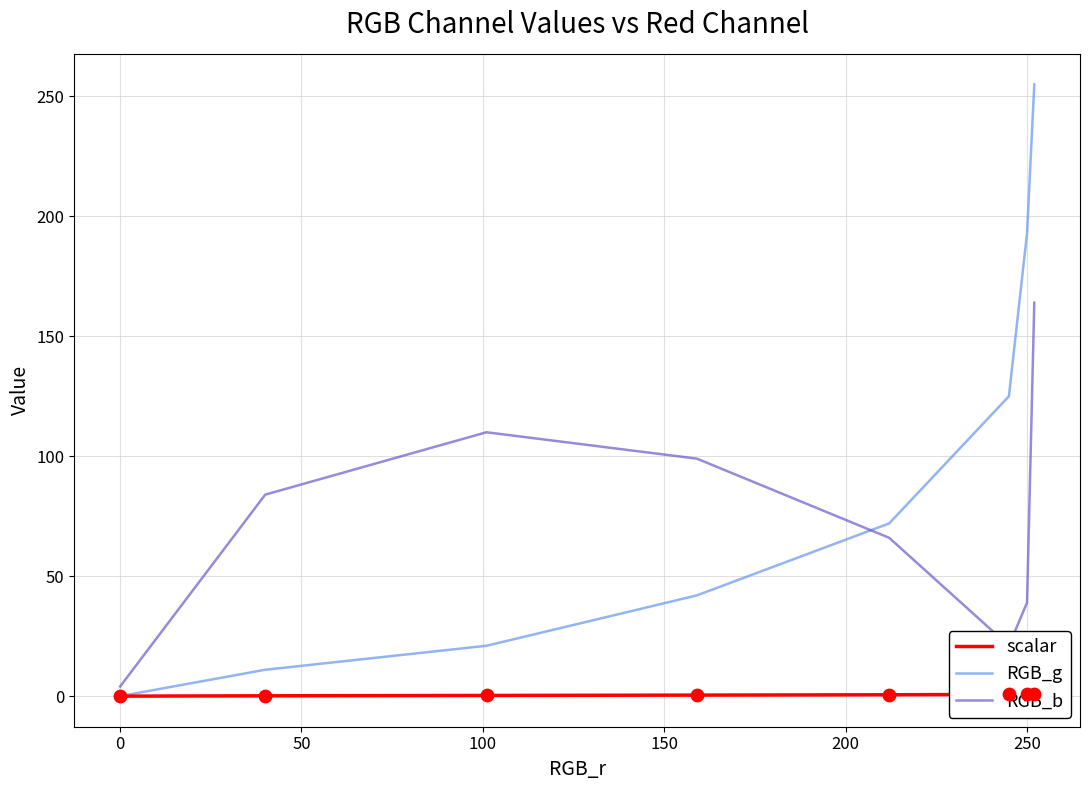

At how many categories does at least one series exceed 71?

7